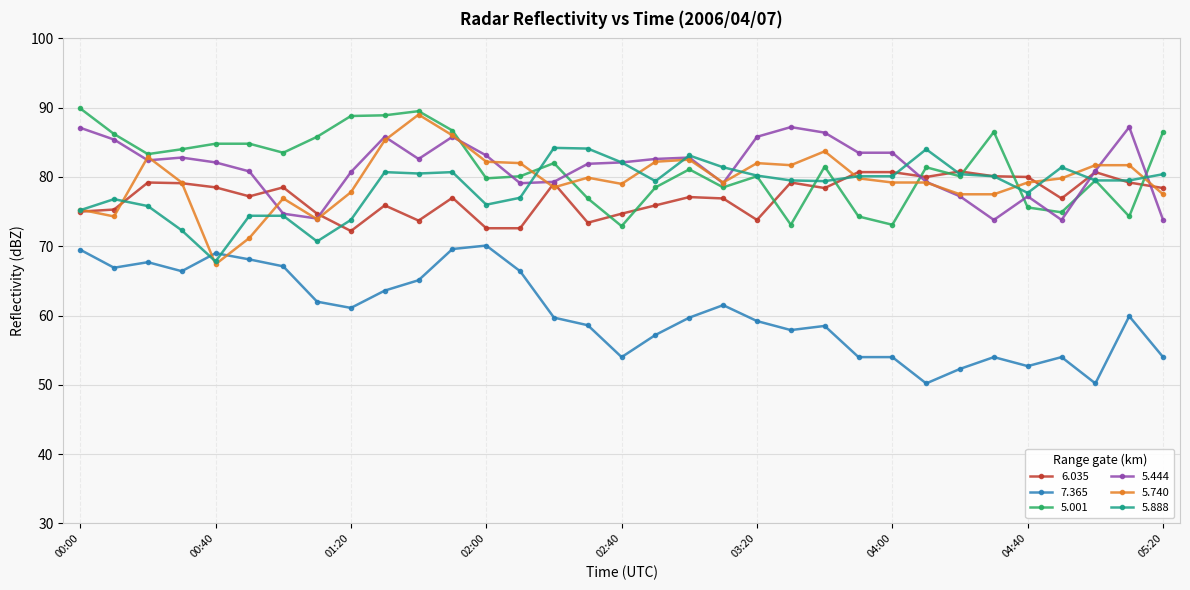

What is the minimum value for 5.740?

67.4